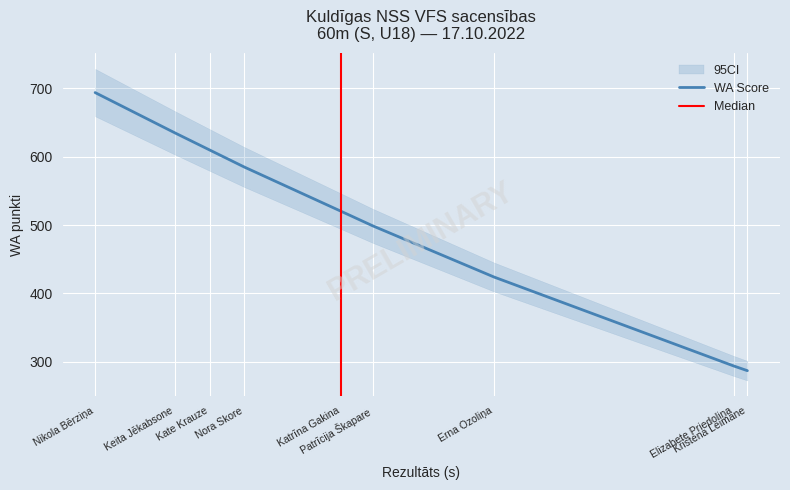

List the labels in order of value, largest first.

Nikola Bērziņa, Keita Jēkabsone, Kate Krauze, Nora Skore, Katrīna Gakina, Patrīcija Škapare, Erna Ozoliņa, Elizabete Priedoliņa, Kristena Leimane